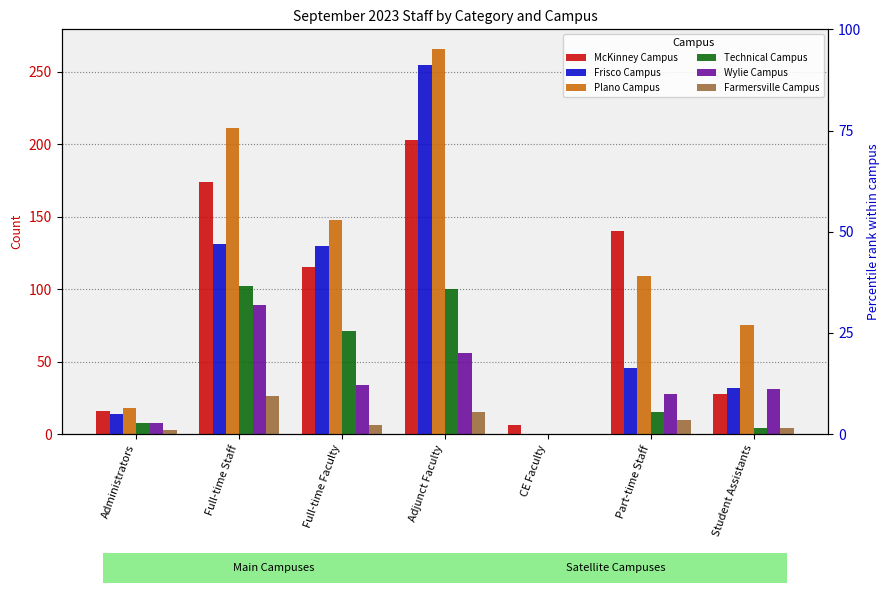

What position from the left is Administrators?

1